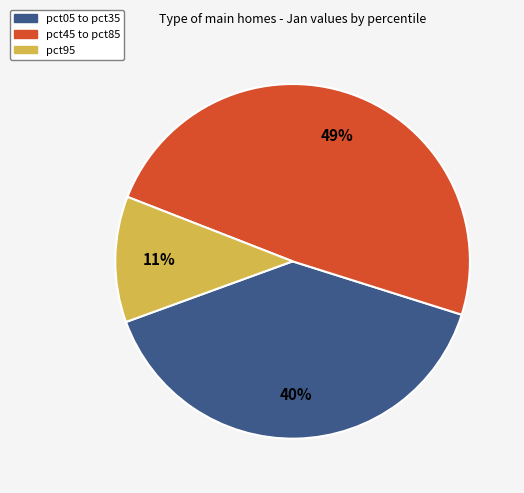

To the nearest percent, what is the average slice percentage?

33%